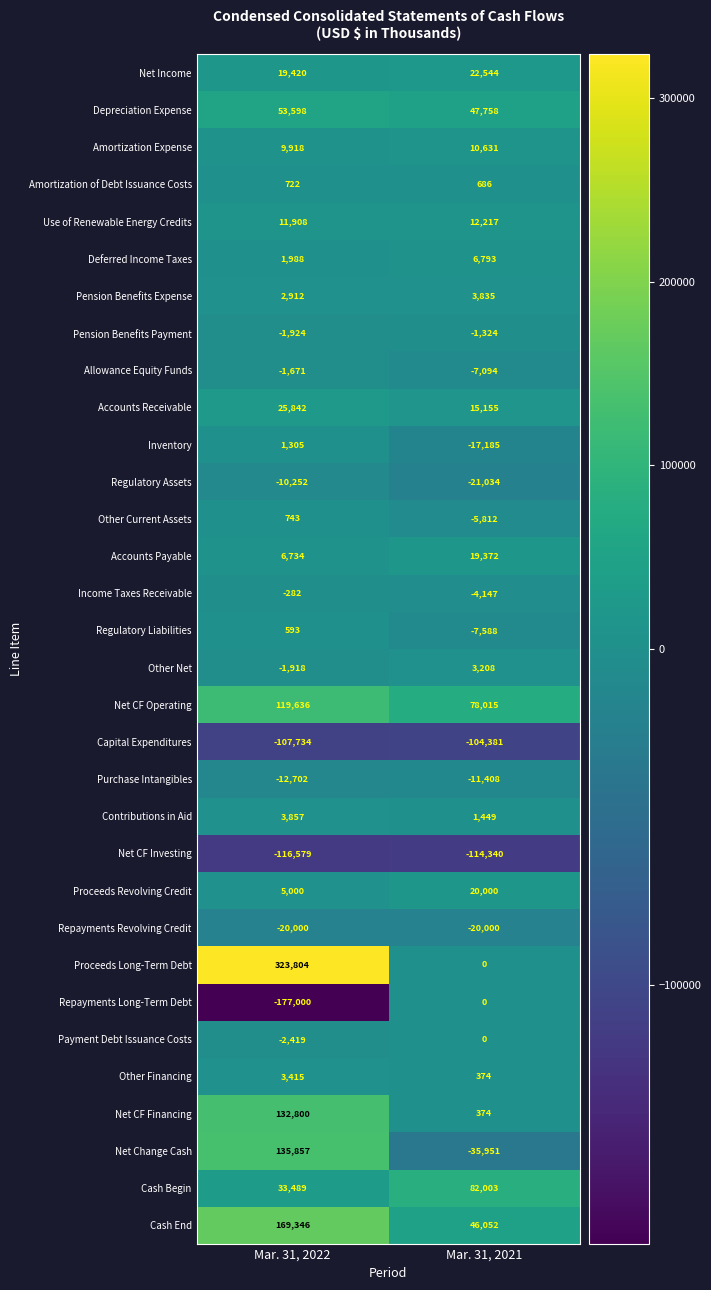

At which label does Use of Renewable Energy Credits reach its minimum?

Mar. 31, 2022